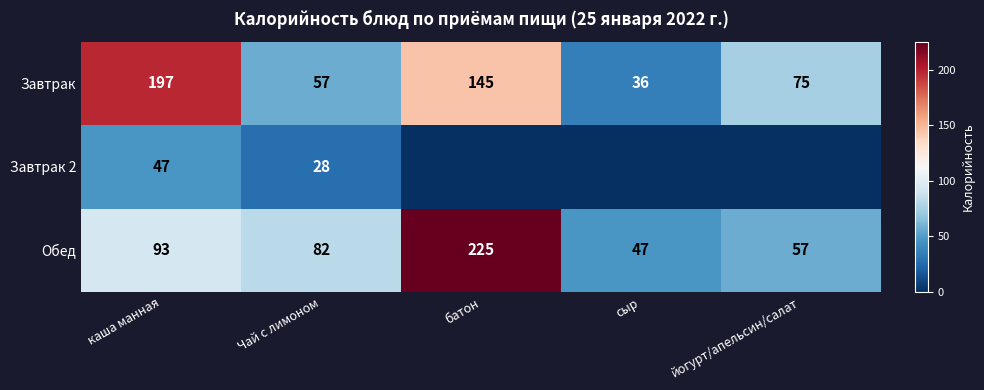

What is the difference between the second highest and second lowest values in the Обед series?

36